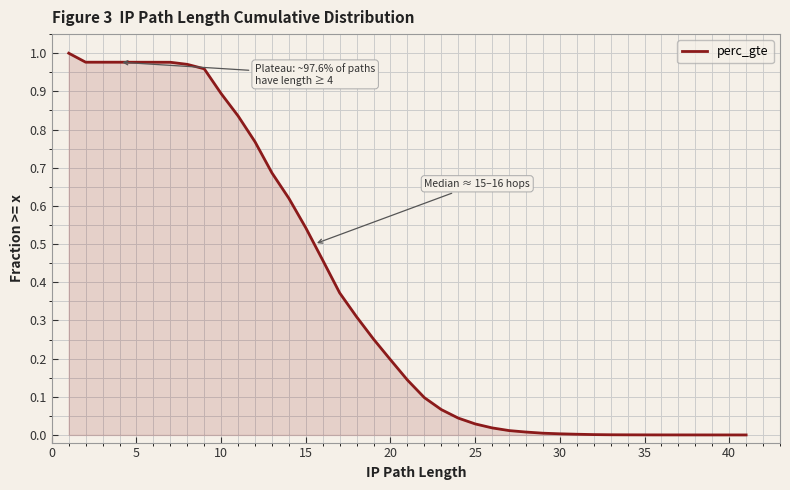

What is the average value?

0.4